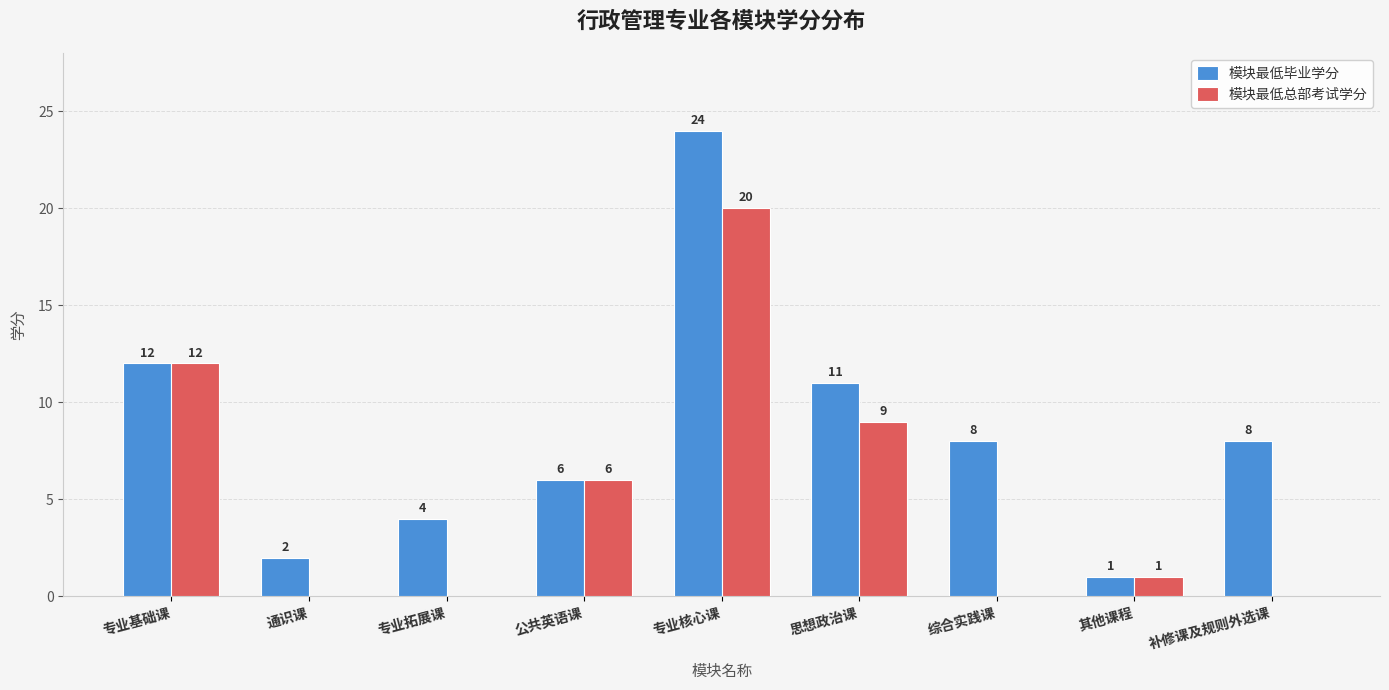

Reading right to left, extract all data points from this chart.

模块最低毕业学分: 8	1	8	11	24	6	4	2	12
模块最低总部考试学分: 0	1	0	9	20	6	0	0	12